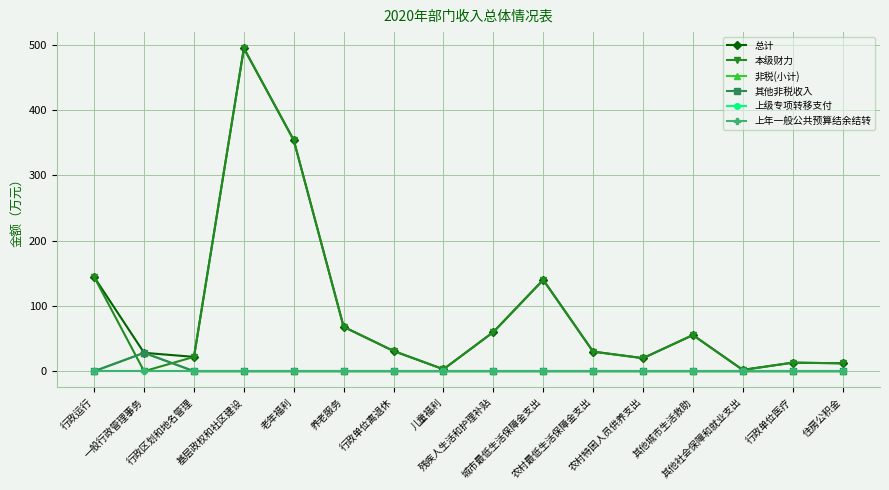

True or false: 上年一般公共预算结余结转 and 本级财力 intersect in this chart.

False